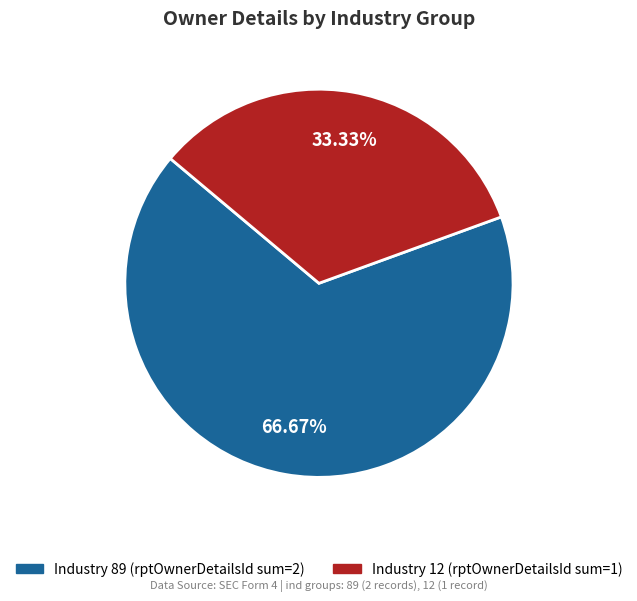

Does any single category account for the majority?

Yes